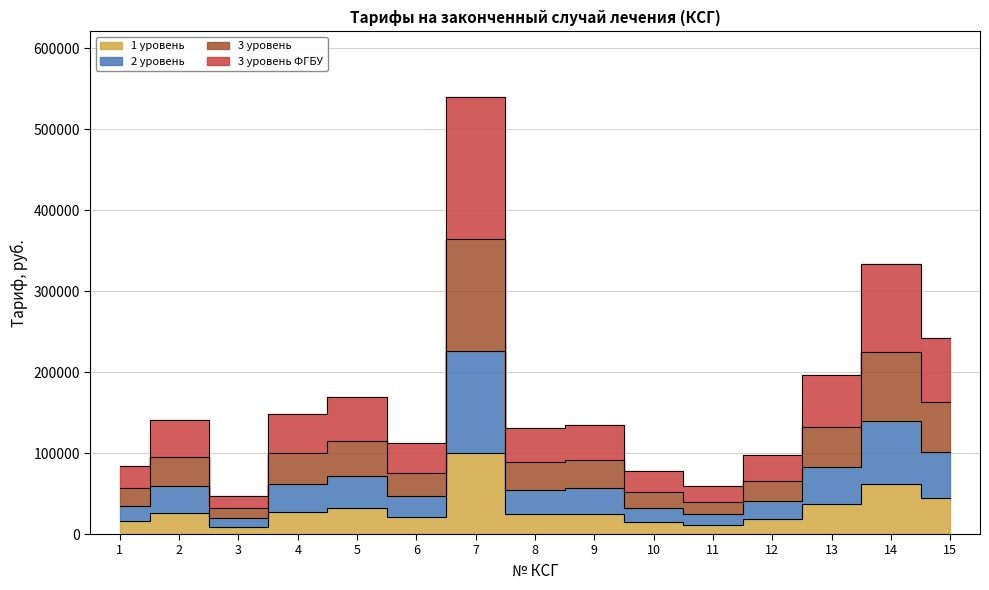

Is this an area chart (filled region under the line)?

No